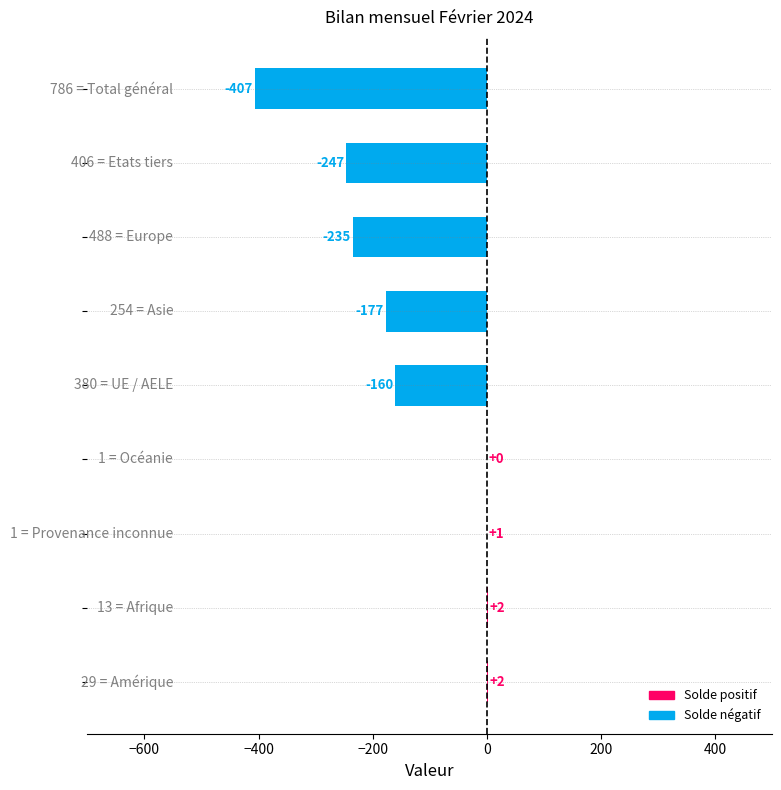

What is the sum of all values?

-1221